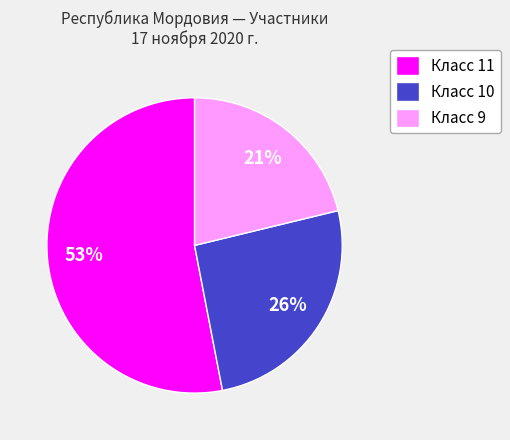

Rank the categories by value from highest to lowest.

Класс 11, Класс 10, Класс 9